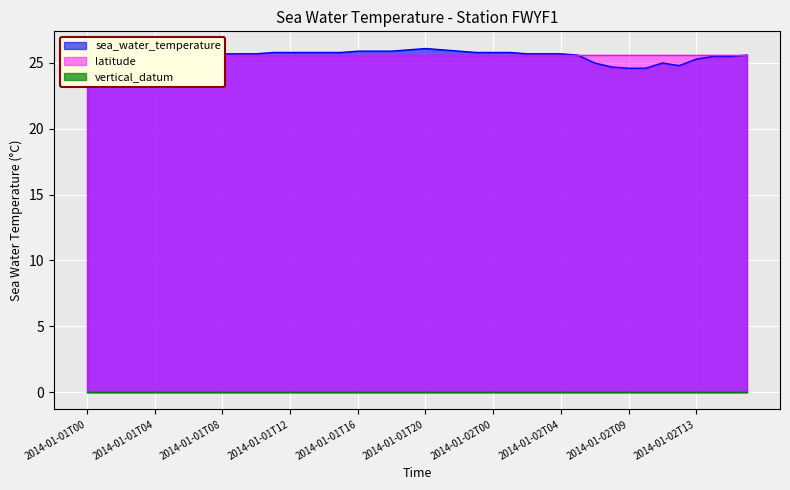

Rank the series at 2014-01-02T03 from highest to lowest value.

sea_water_temperature, latitude, vertical_datum